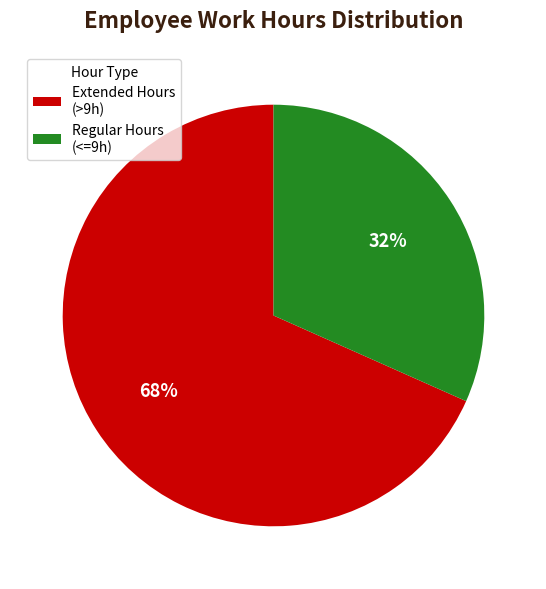

How many slices are in this pie chart?

2